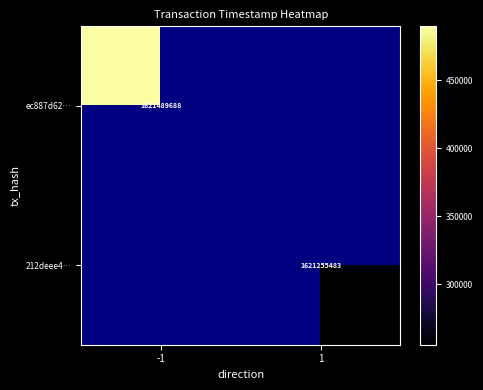

The value of 212deee4… at 1 is 1621255483. True or false?

True